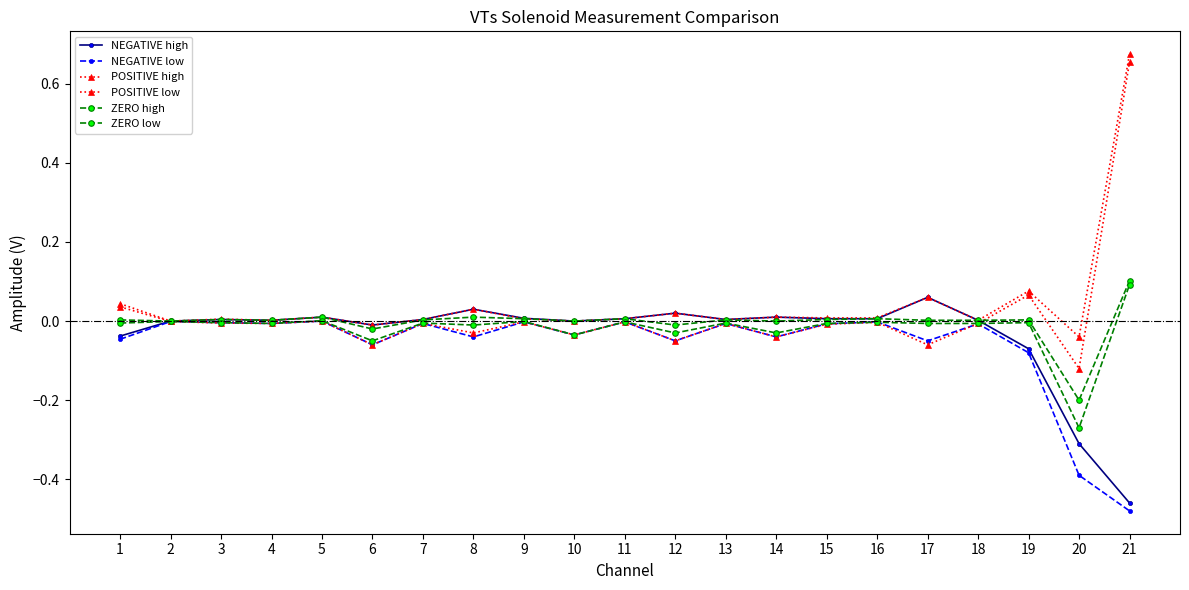

Reading left to right, transcribe all the data shown in this chart.

NEGATIVE high: 1=-0.0	2=0.0	3=0.0	4=0.0	5=0.0	6=-0.0	7=0.0	8=0.0	9=0.0	10=0.0	11=0.0	12=0.0	13=0.0	14=0.0	15=0.0	16=0.0	17=0.1	18=0.0	19=-0.1	20=-0.3	21=-0.5
NEGATIVE low: 1=-0.0	2=-0.0	3=-0.0	4=-0.0	5=0.0	6=-0.1	7=-0.0	8=-0.0	9=-0.0	10=-0.0	11=-0.0	12=-0.1	13=-0.0	14=-0.0	15=-0.0	16=-0.0	17=-0.1	18=-0.0	19=-0.1	20=-0.4	21=-0.5
POSITIVE high: 1=0.0	2=0.0	3=0.0	4=0.0	5=0.0	6=-0.0	7=0.0	8=0.0	9=0.0	10=0.0	11=0.0	12=0.0	13=0.0	14=0.0	15=0.0	16=0.0	17=0.1	18=0.0	19=0.1	20=-0.0	21=0.7
POSITIVE low: 1=0.0	2=-0.0	3=-0.0	4=-0.0	5=0.0	6=-0.1	7=-0.0	8=-0.0	9=-0.0	10=-0.0	11=-0.0	12=-0.1	13=-0.0	14=-0.0	15=-0.0	16=-0.0	17=-0.1	18=-0.0	19=0.1	20=-0.1	21=0.7
ZERO high: 1=0.0	2=0.0	3=0.0	4=0.0	5=0.0	6=-0.0	7=0.0	8=0.0	9=0.0	10=0.0	11=0.0	12=-0.0	13=0.0	14=0.0	15=0.0	16=0.0	17=0.0	18=0.0	19=0.0	20=-0.2	21=0.1
ZERO low: 1=-0.0	2=-0.0	3=-0.0	4=-0.0	5=0.0	6=-0.1	7=-0.0	8=-0.0	9=-0.0	10=-0.0	11=-0.0	12=-0.0	13=-0.0	14=-0.0	15=-0.0	16=-0.0	17=-0.0	18=-0.0	19=-0.0	20=-0.3	21=0.1